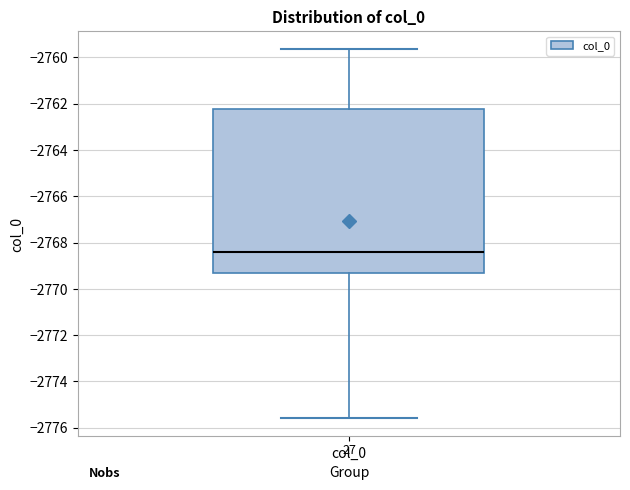

Read this box plot against the y-axis: the position of the median line, the range covered by the box, and the ends of both whiskers. The values are not printed on the chart, so give them approximately, as read against the axis.

median -2768.4, box -2769.4 to -2762.2, whiskers -2775.6 to -2759.6